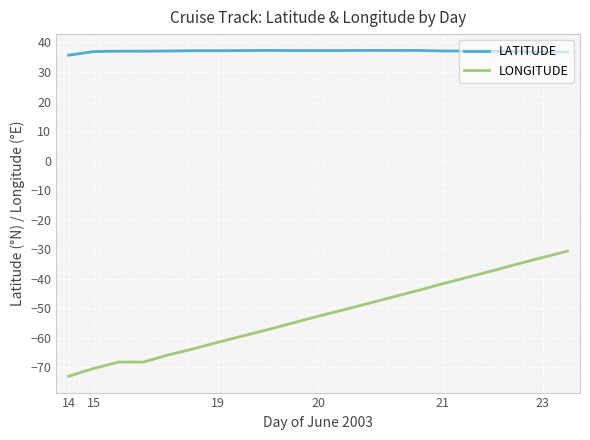

What is the minimum value shown in the chart?

-73.0